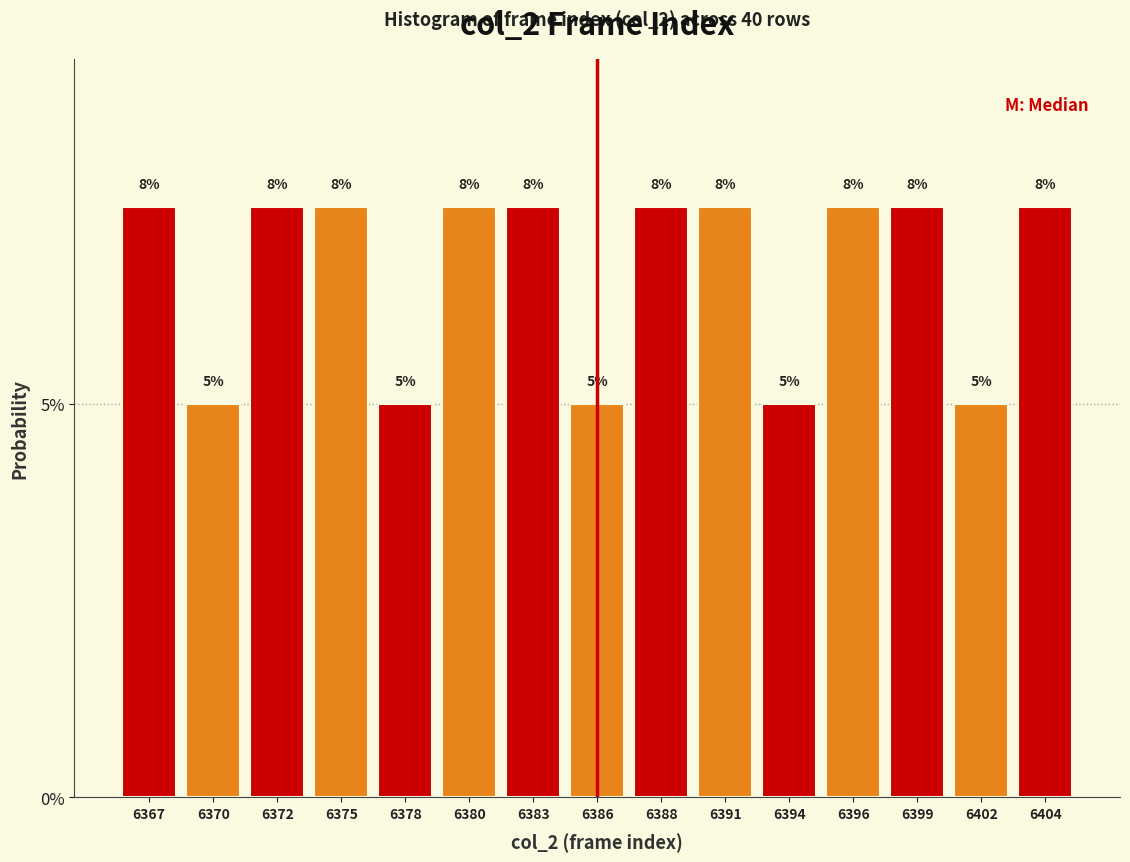

Does the chart contain any negative values?

No